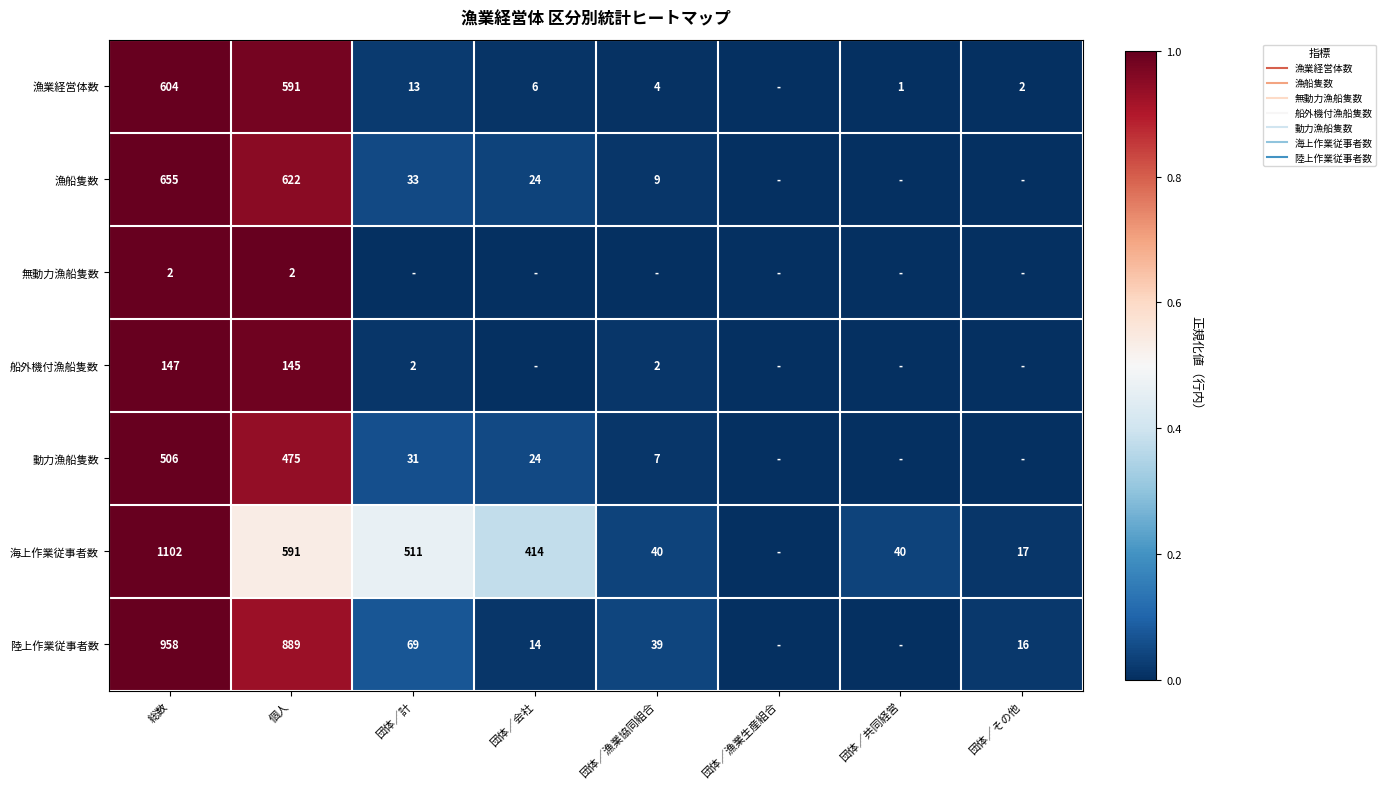

The 漁業経営体数 series shows 0.0 at 団体／計. True or false?

True